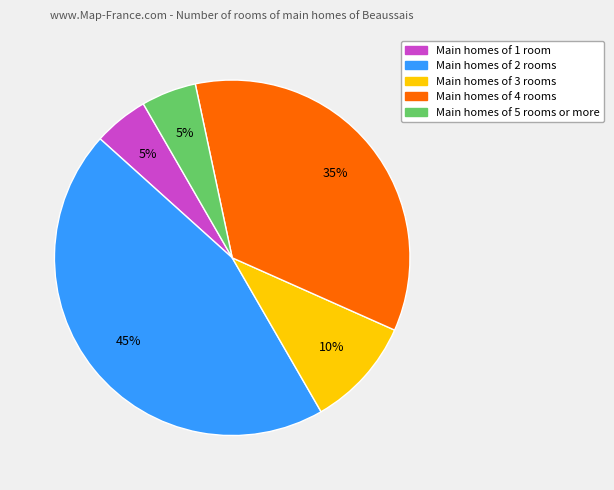

To the nearest percent, what is the average slice percentage?

20%